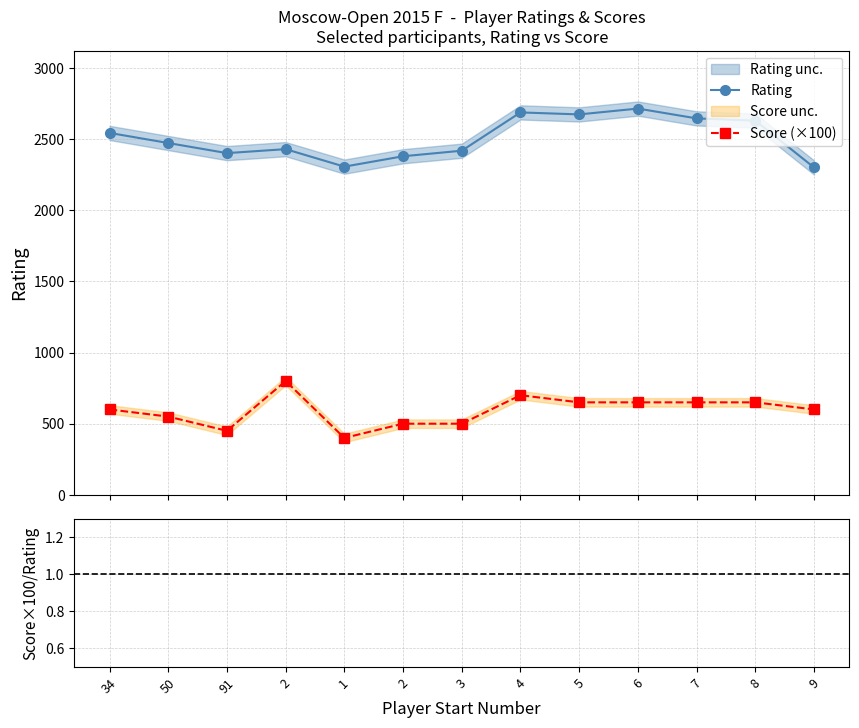

The value of Score (×100) at 5 is 1092.5. True or false?

False